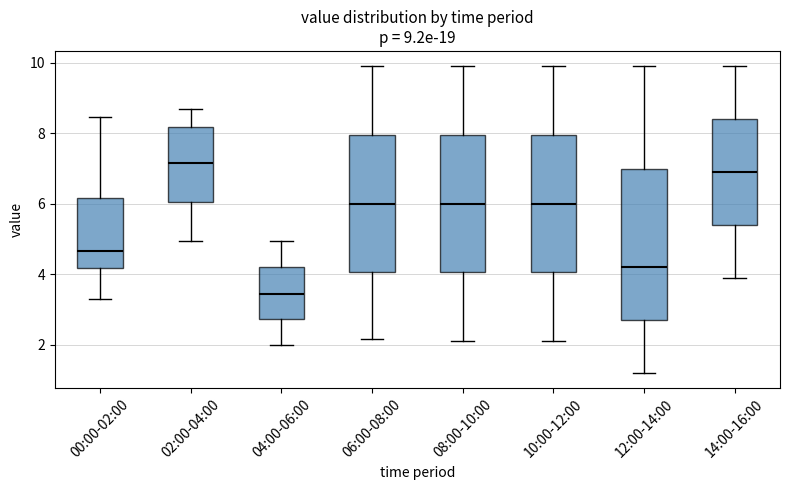

Which box's median line is the highest?

02:00-04:00